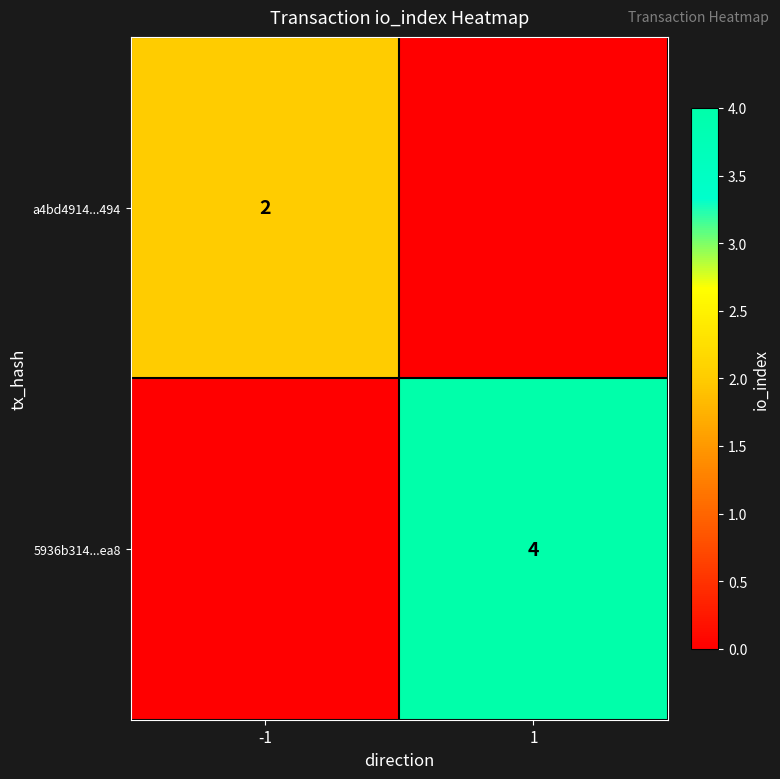

At which category is the sum across all series the highest?

1